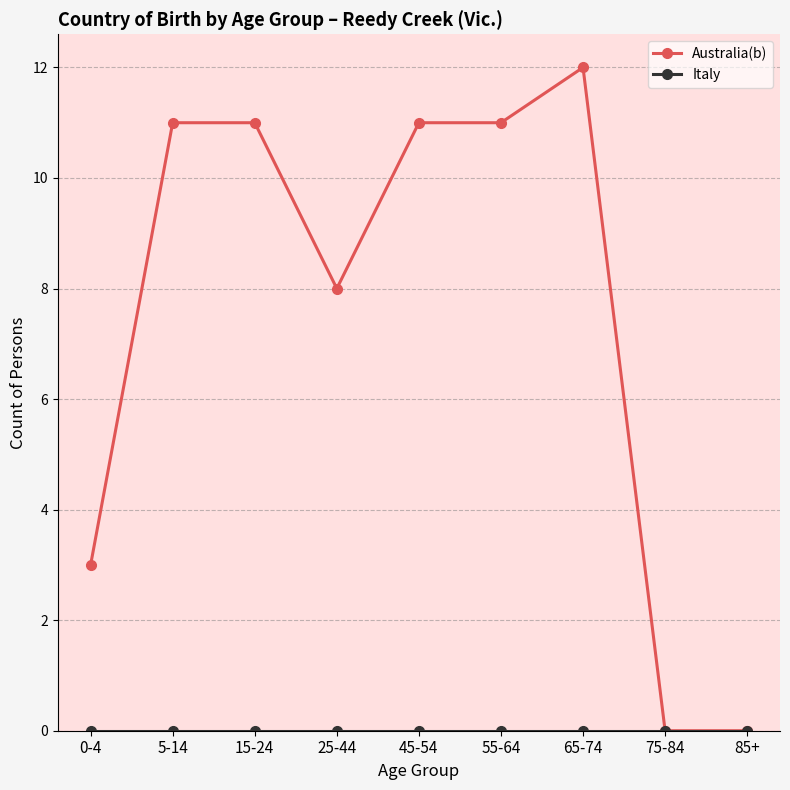

At how many categories does at least one series exceed 4?

6